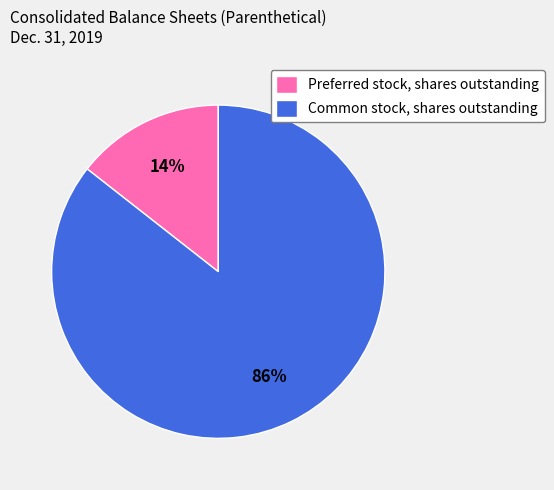

To the nearest percent, what portion does Common stock, shares outstanding represent?

86%